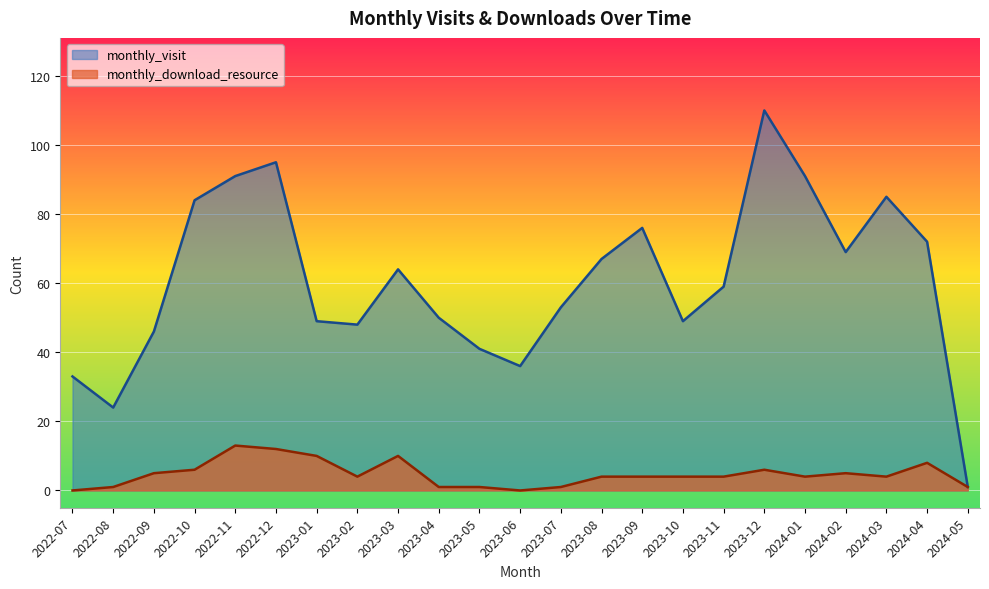

At 2023-01, list the series in order from smallest to largest.

monthly_download_resource, monthly_visit